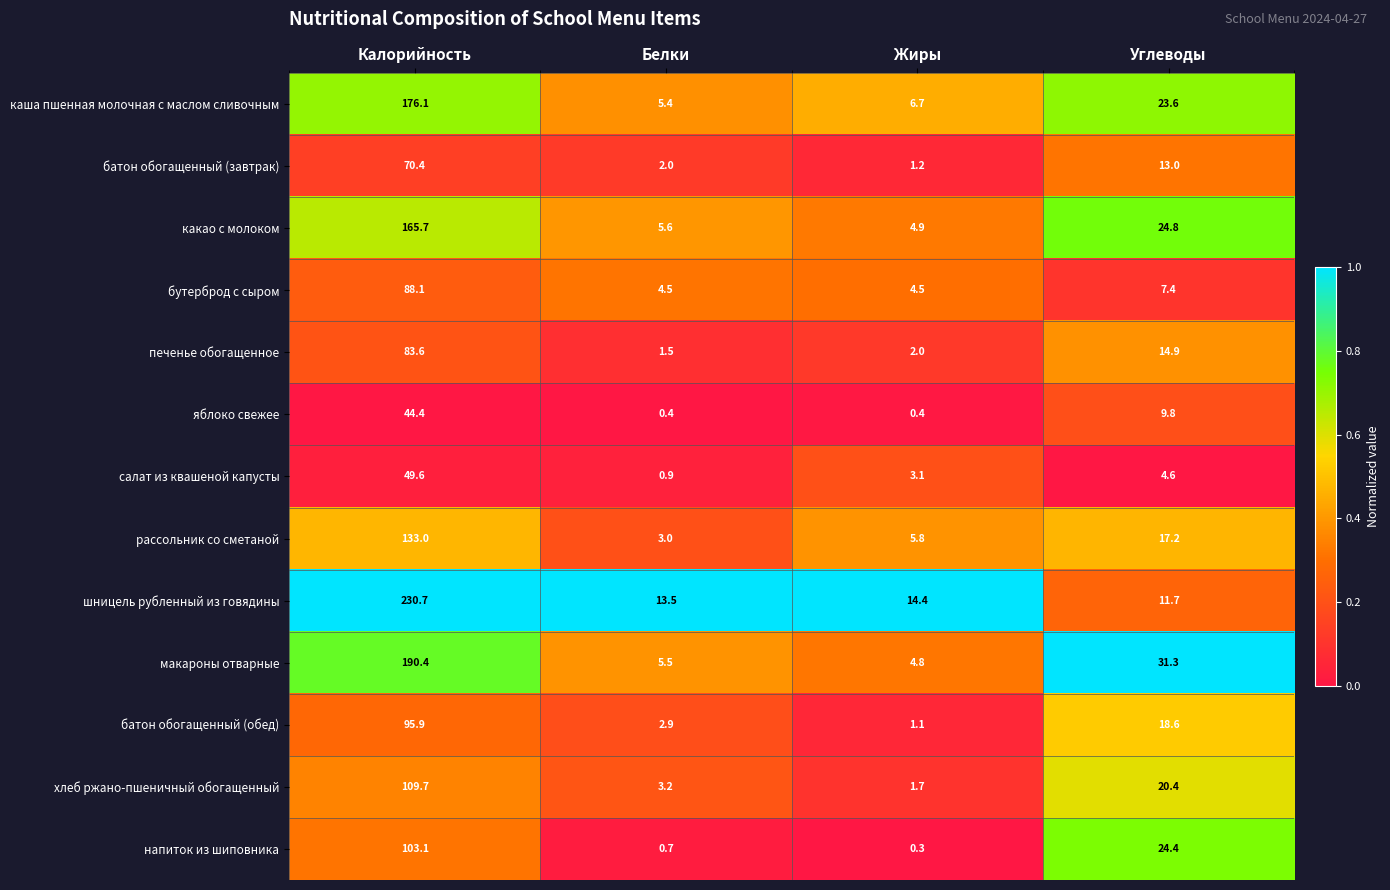

What is the maximum value for шницель рубленный из говядины?

230.7